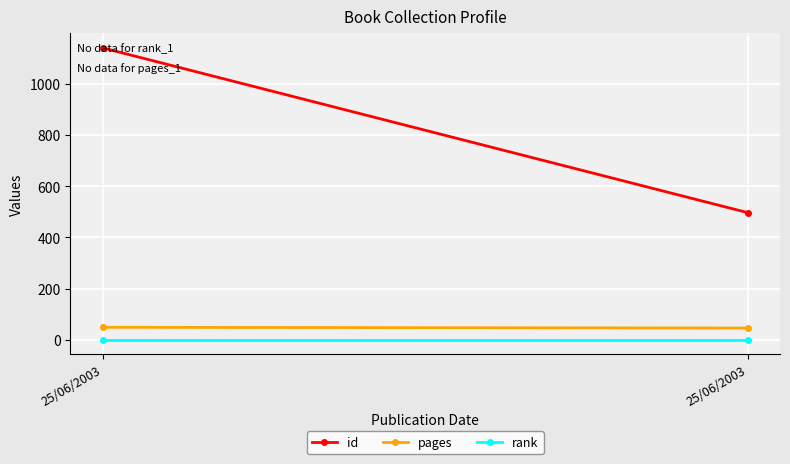

What is the spread (max minus min) of values at 25/06/2003?

1140